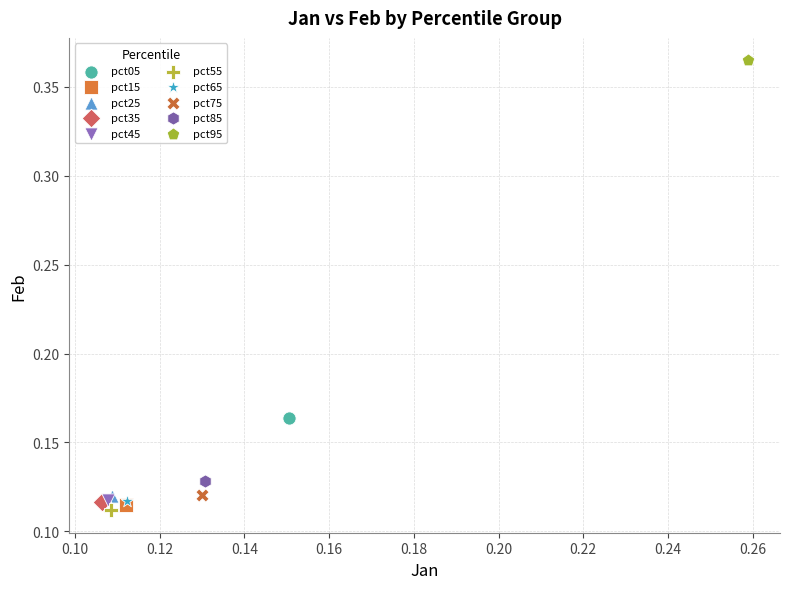

Which series reaches the minimum Y coordinate?

pct55